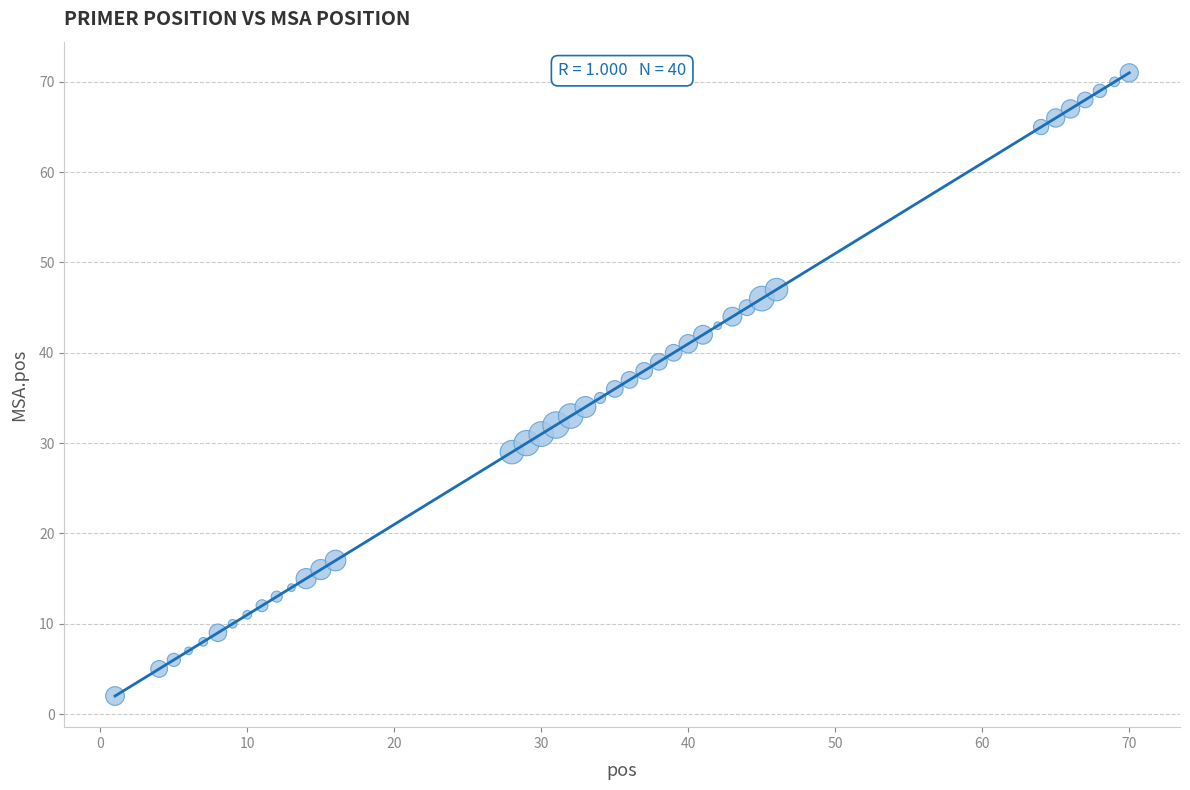

What is the range of X values (max minus min)?

69